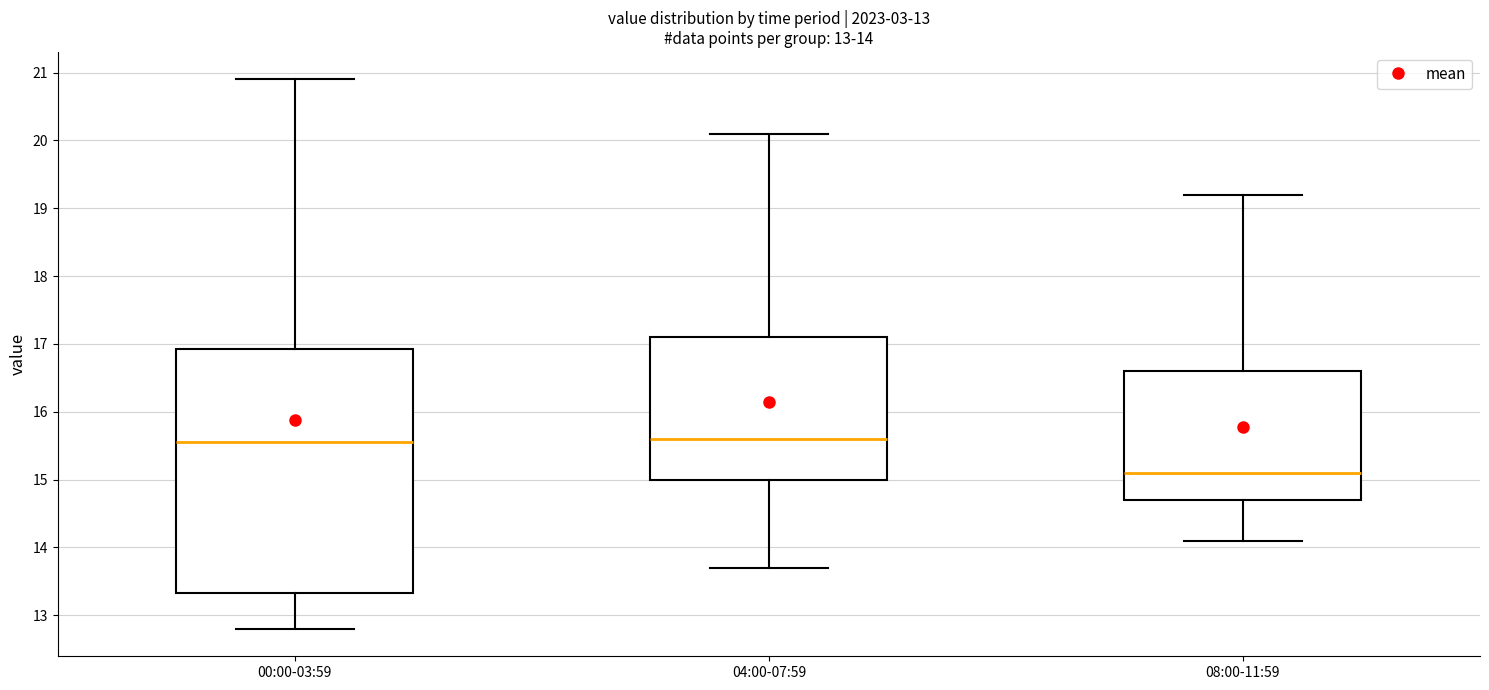

Comparing the boxes themselves (not the whiskers), which one is the tallest?

00:00-03:59